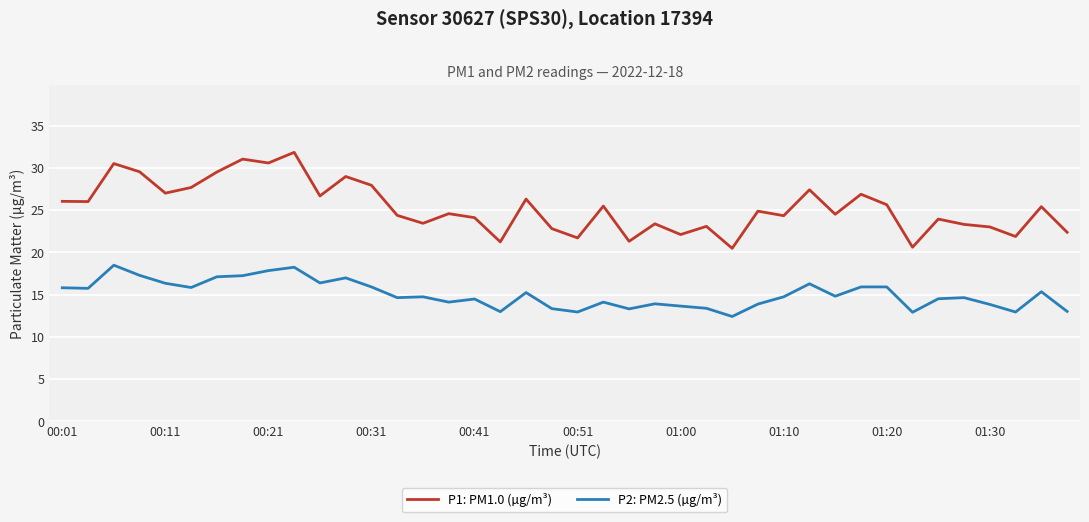

What is the maximum value for P2: PM2.5 (µg/m³)?

18.5